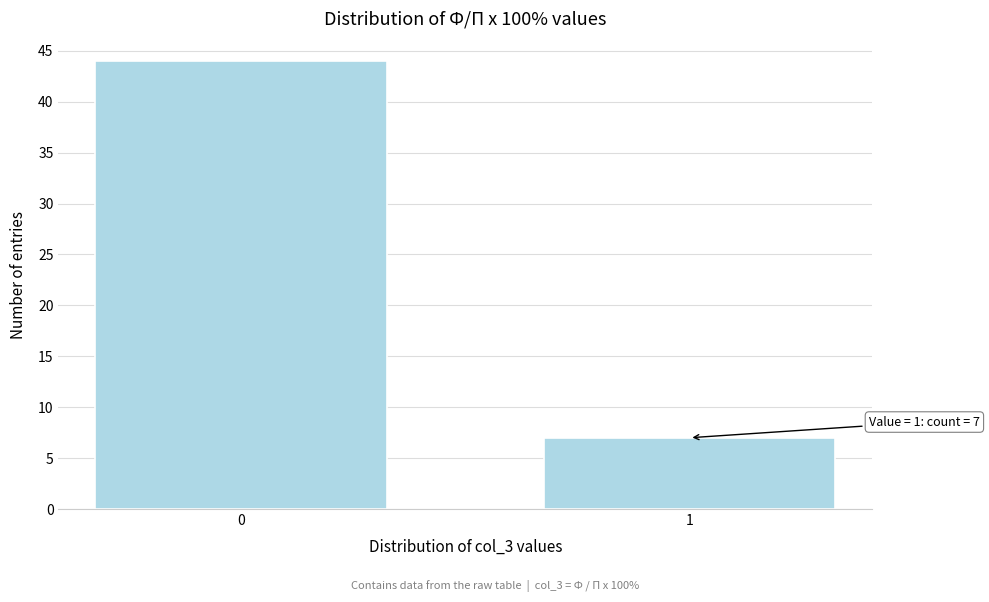

Reading left to right, extract all data points from this chart.

0=44	1=7